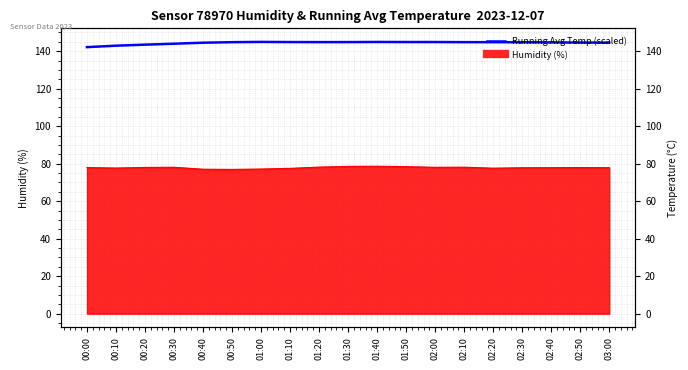

What is the value of the 19th point from the left?

144.6